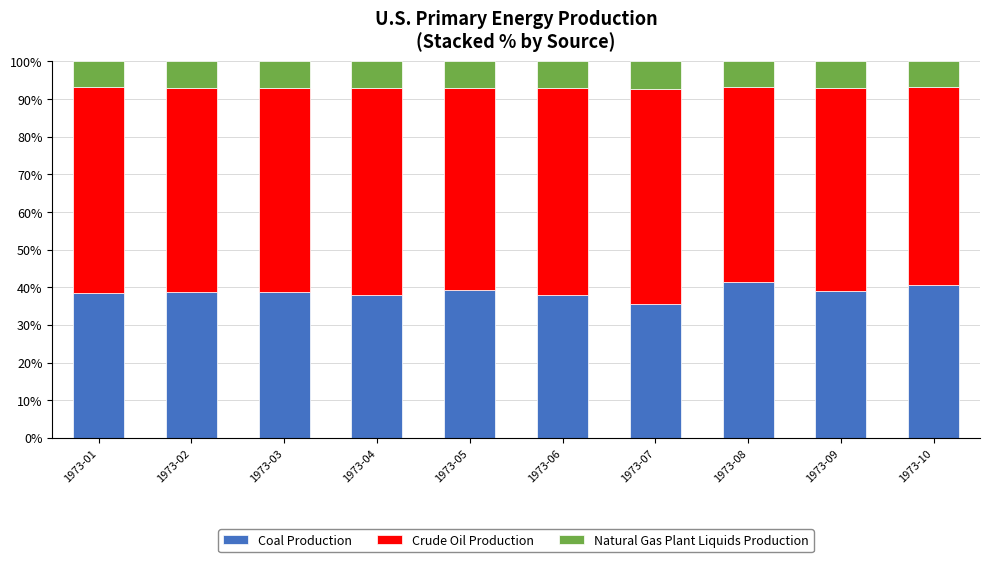

What is the total value across all series at 1973-08?

100.0